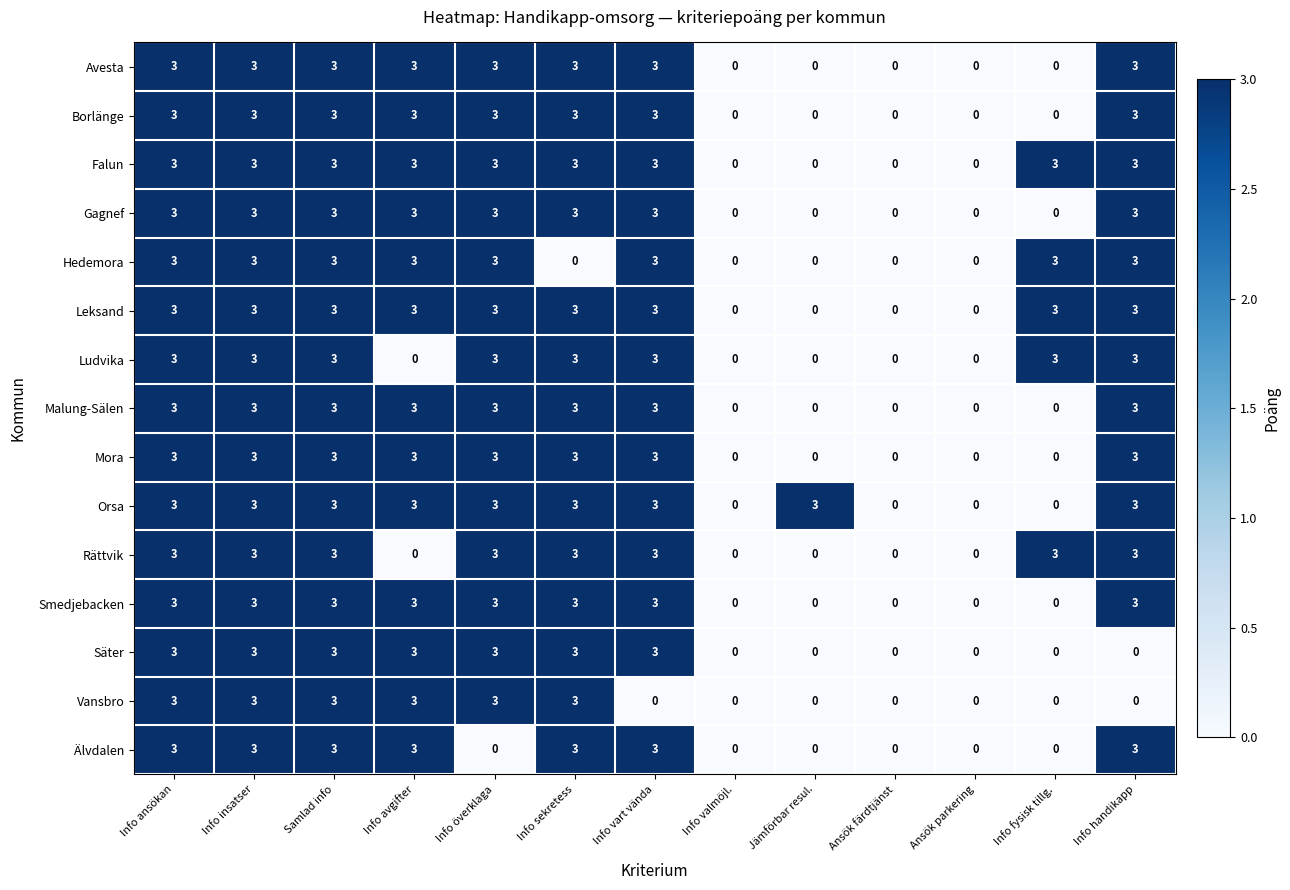

The Orsa series shows 3 at Info avgifter. True or false?

True